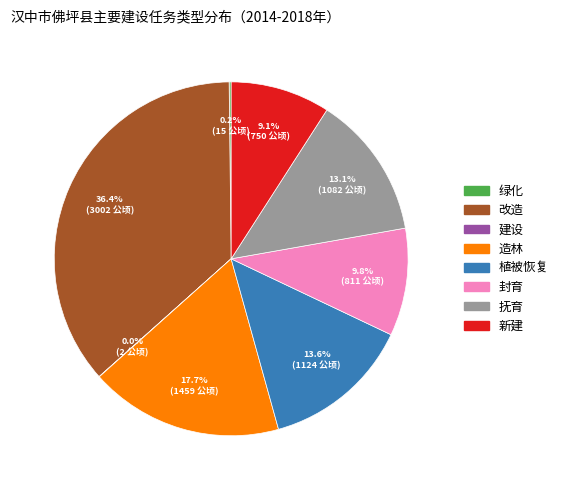

What is the largest slice in the pie chart?

改造